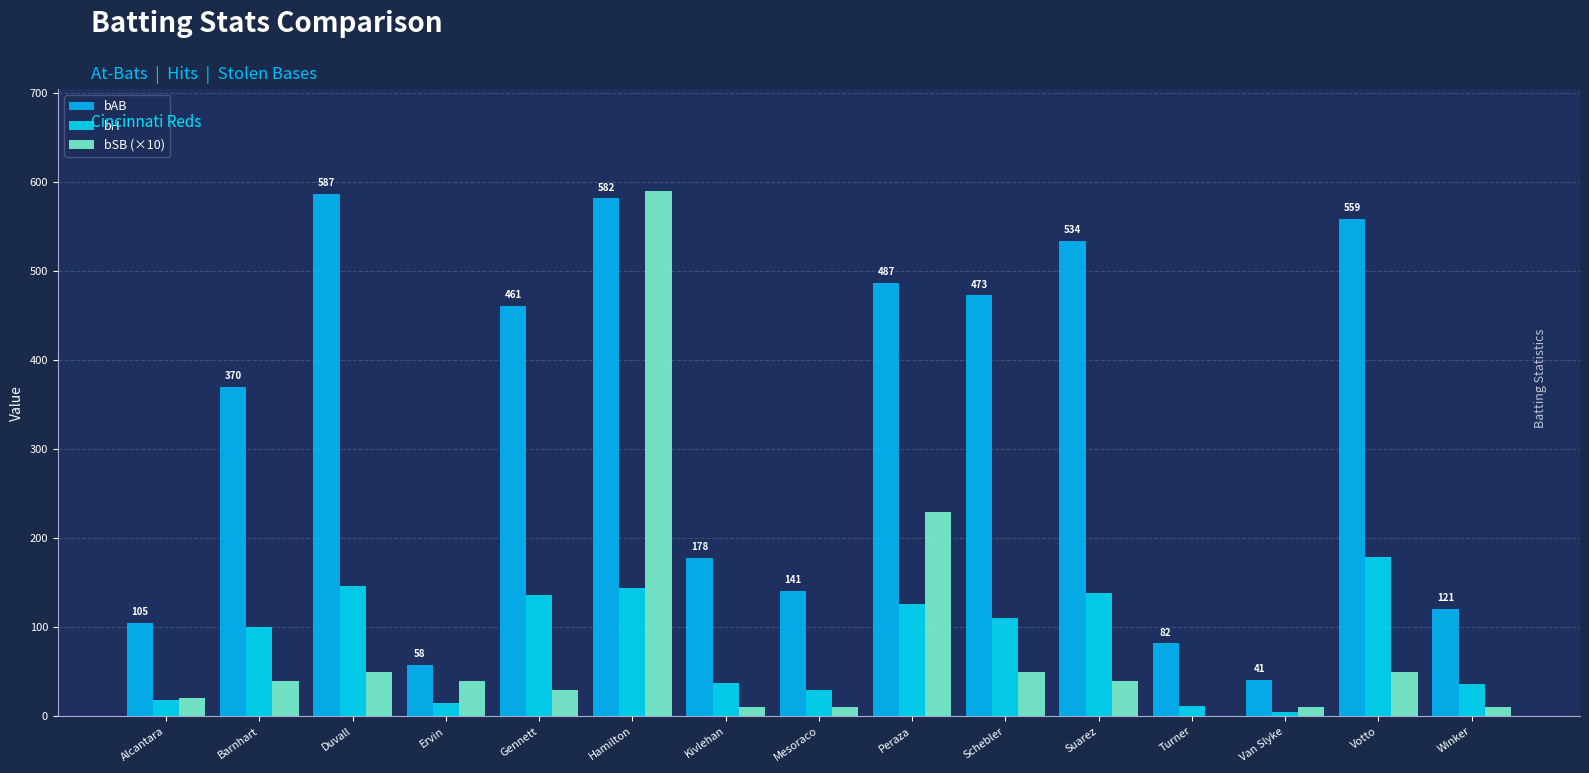

What is the spread (max minus min) of values at Hamilton?

446